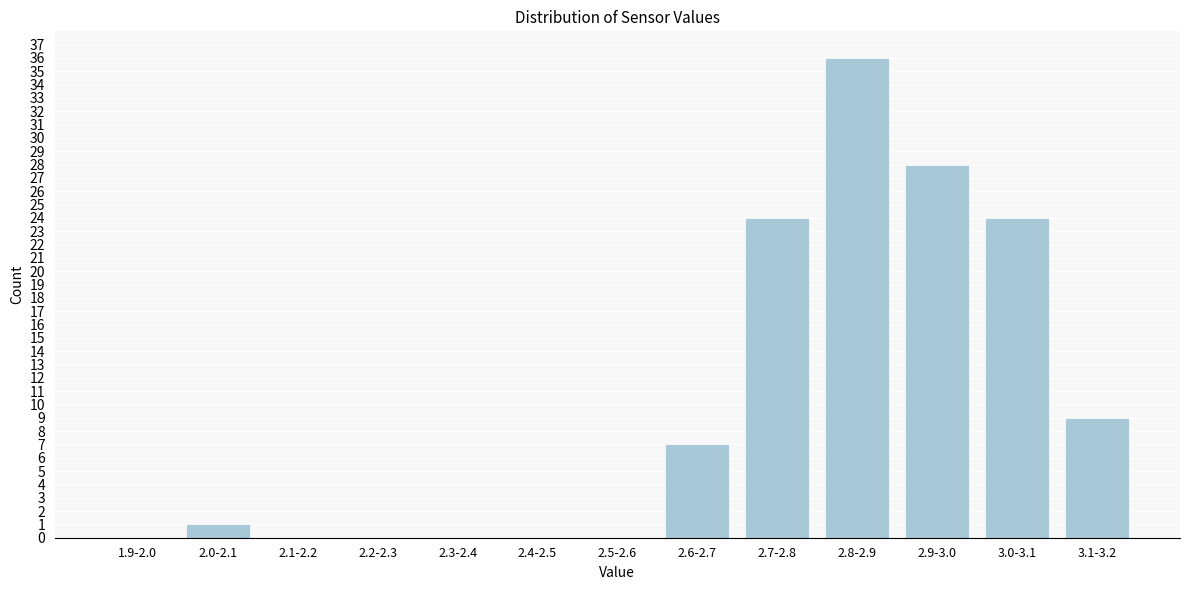

Reading left to right, what are all the values shown in this chart?

1.9-2.0=0	2.0-2.1=1	2.1-2.2=0	2.2-2.3=0	2.3-2.4=0	2.4-2.5=0	2.5-2.6=0	2.6-2.7=7	2.7-2.8=24	2.8-2.9=36	2.9-3.0=28	3.0-3.1=24	3.1-3.2=9